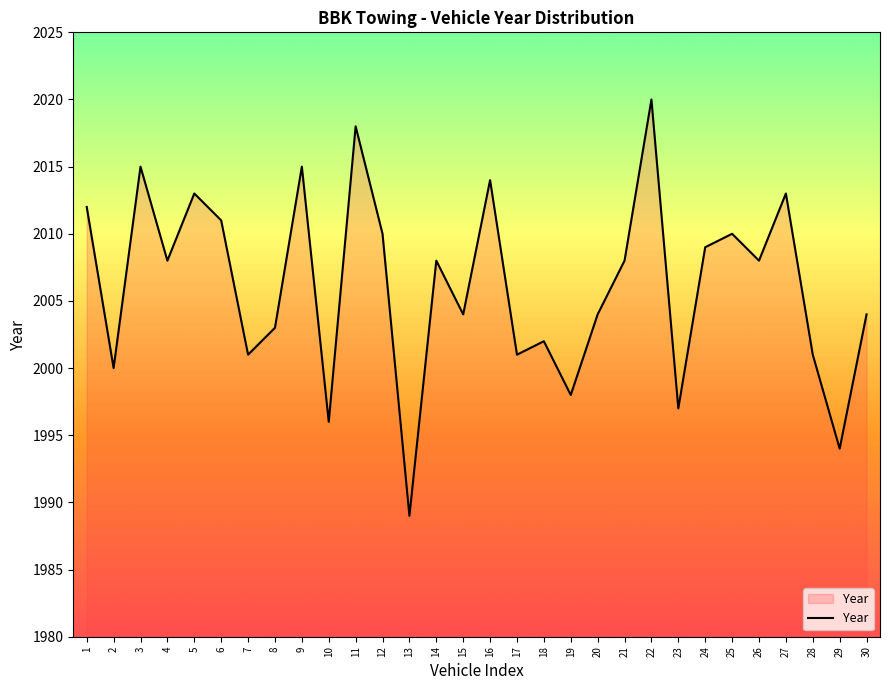

What is the approximate value at 17?

2001